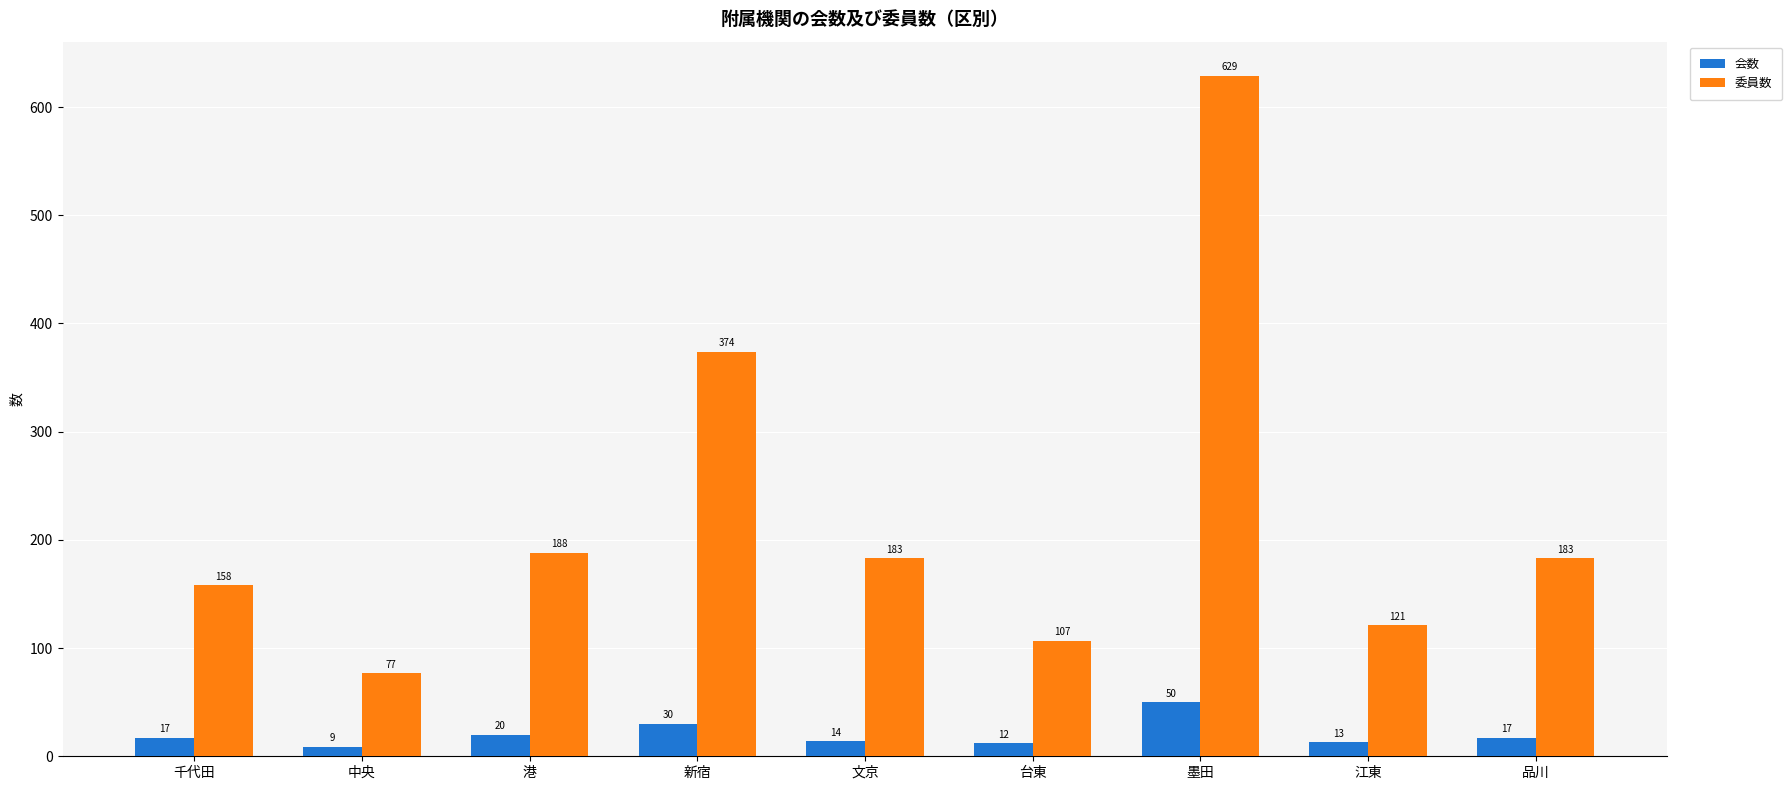

What is the label of the 7th bar from the right?

港